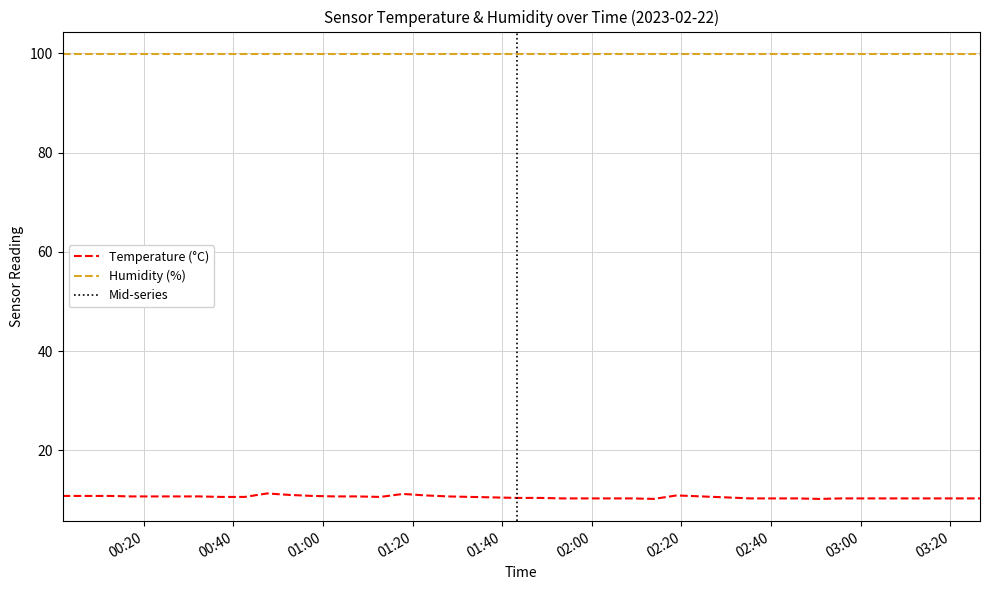

Is it true that the value at 2023-02-22T01:53:27 is 14.2?

False